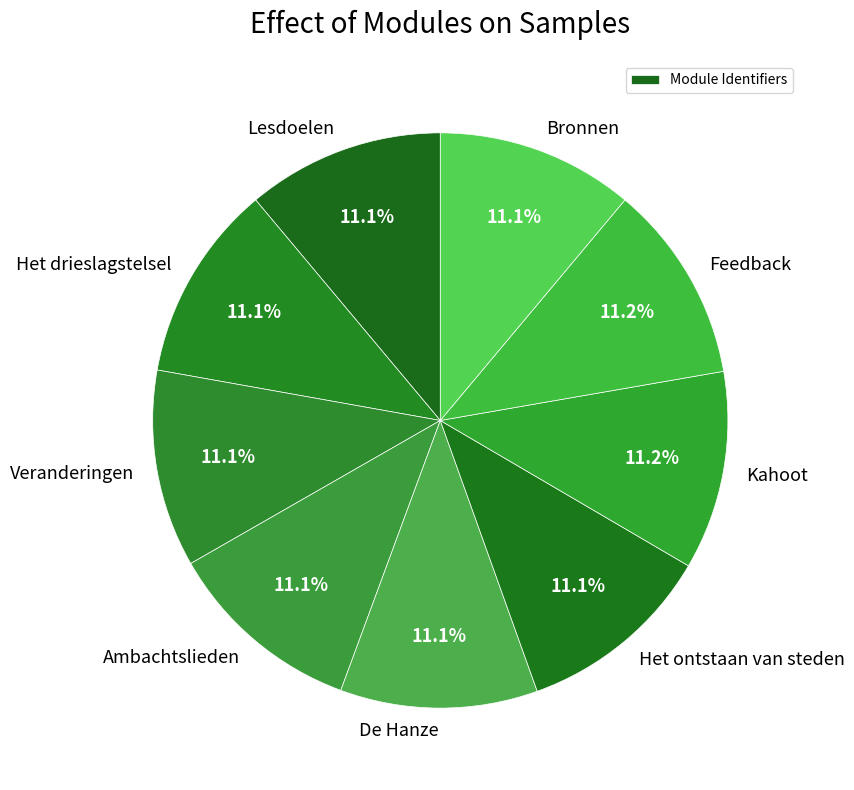

Approximately how many times larger is the value at Veranderingen compared to Kahoot?

1.0